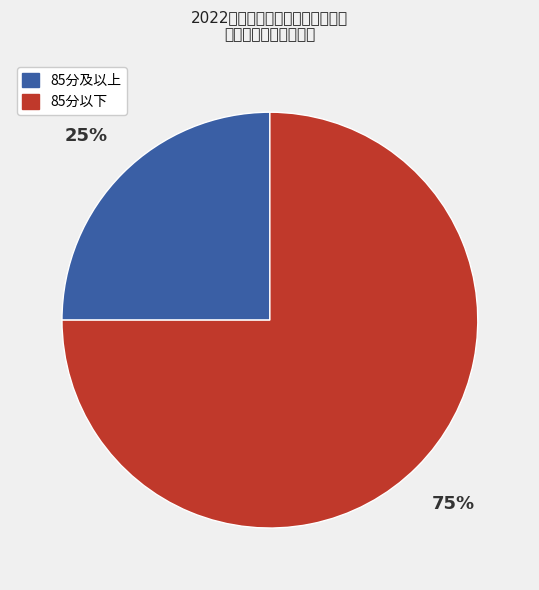

How many slices are in this pie chart?

2